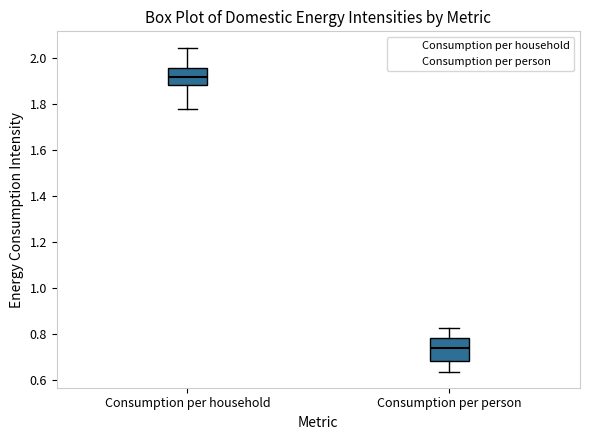

Reading left to right, transcribe this box plot: for each box, give where its median line is, the range the box spans, and where its two whiskers end, as read against the y-axis. The values are not printed on the chart, so give them approximately, as read against the axis.

Consumption per household: median 1.92, box 1.88 to 1.96, whiskers 1.78 to 2.04
Consumption per person: median 0.74, box 0.68 to 0.78, whiskers 0.64 to 0.82